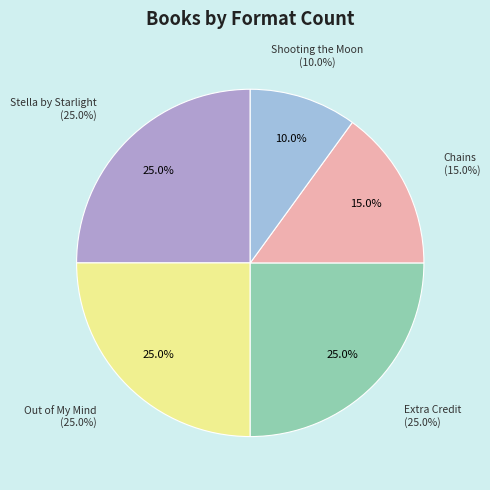

Rank the categories by value from highest to lowest.

Stella by Starlight, Out of My Mind, Extra Credit, Chains, Shooting the Moon